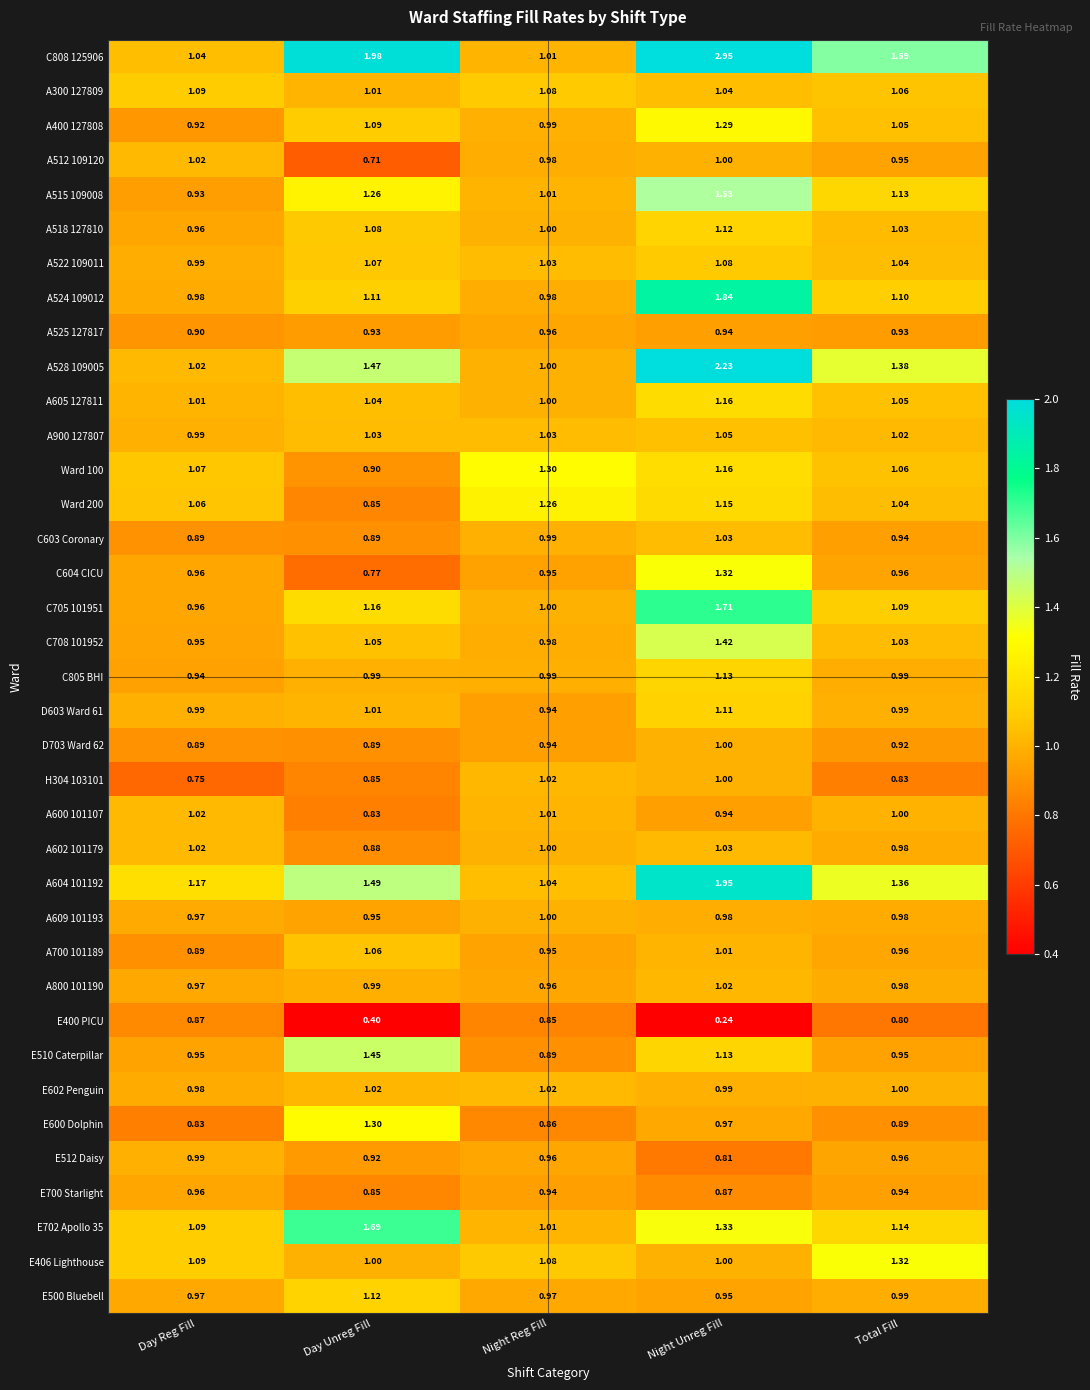

Is the value of A528 109005 at Total Fill greater than the value of A600 101107 at Night Unreg Fill?

Yes